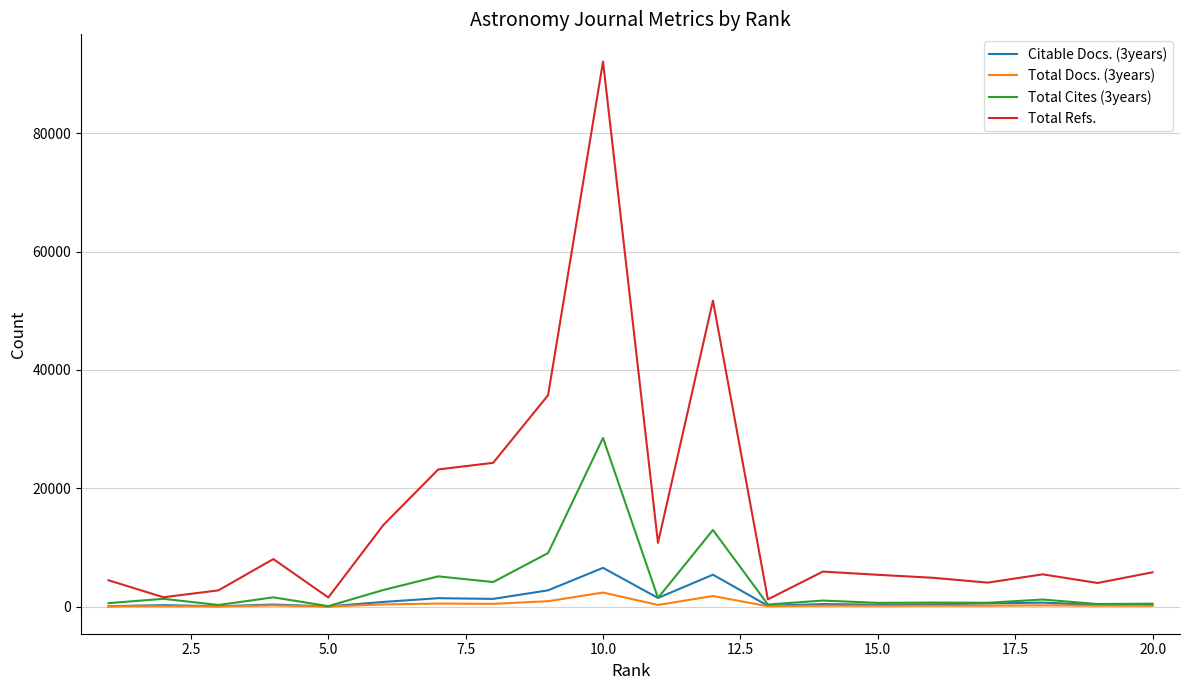

Which series has the largest total across all categories?

Total Refs.